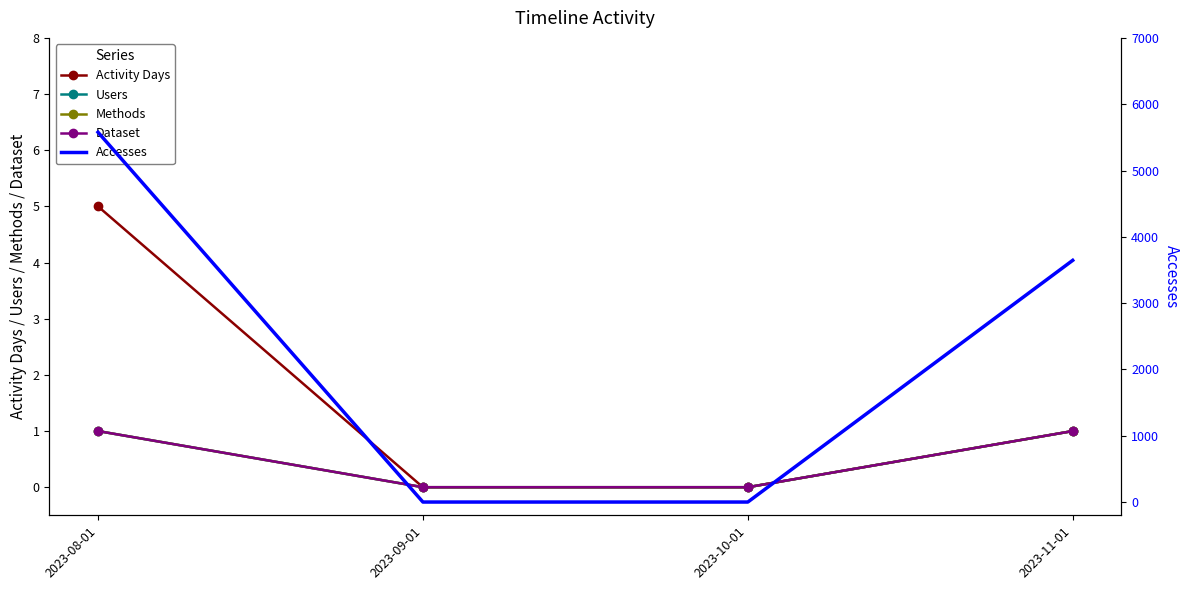

Reading left to right, transcribe all the data shown in this chart.

Activity Days: 2023-08-01=5	2023-09-01=0	2023-10-01=0	2023-11-01=1
Users: 2023-08-01=1	2023-09-01=0	2023-10-01=0	2023-11-01=1
Methods: 2023-08-01=1	2023-09-01=0	2023-10-01=0	2023-11-01=1
Dataset: 2023-08-01=1	2023-09-01=0	2023-10-01=0	2023-11-01=1
Accesses: 2023-08-01=5577	2023-09-01=0	2023-10-01=0	2023-11-01=3645